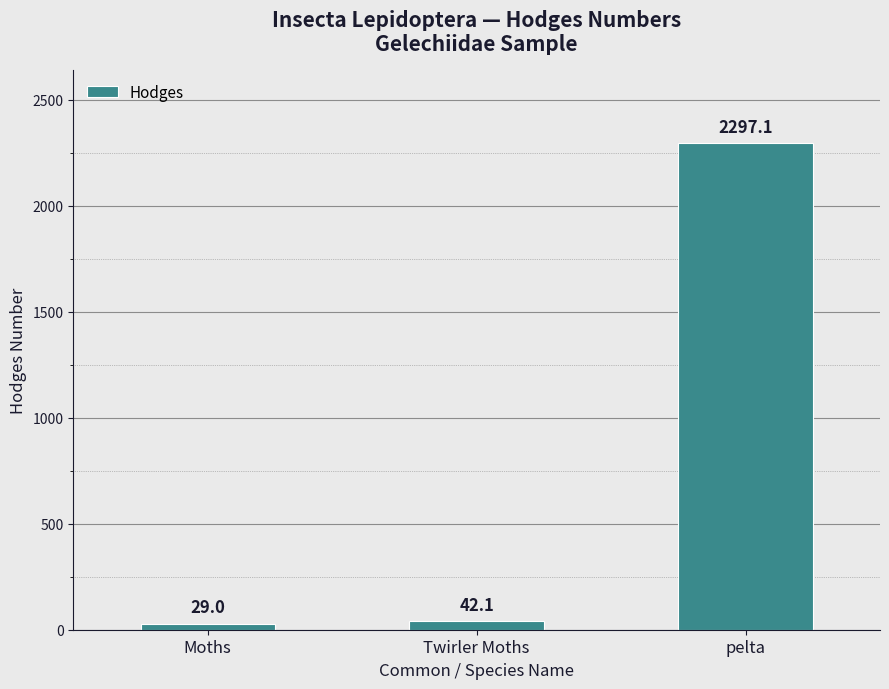

Which has a higher value, pelta or Moths?

pelta